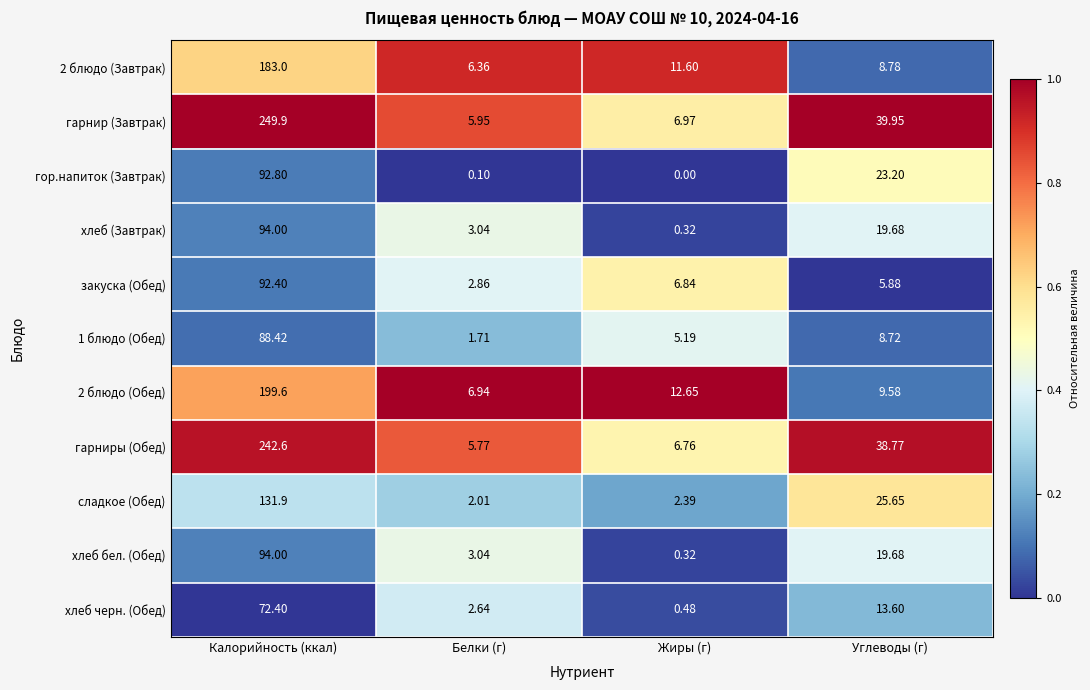

Count the number of data series in this chart.

11